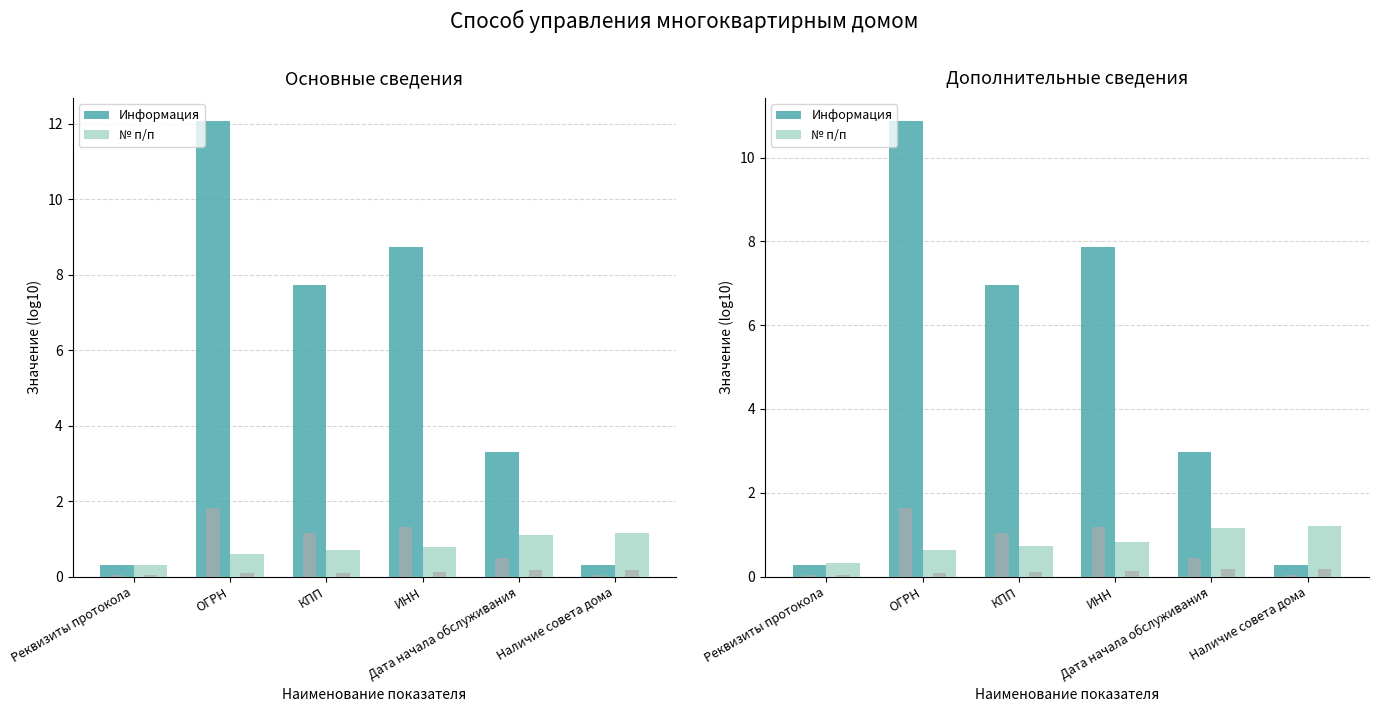

At which label does Информация first exceed 6?

ОГРН